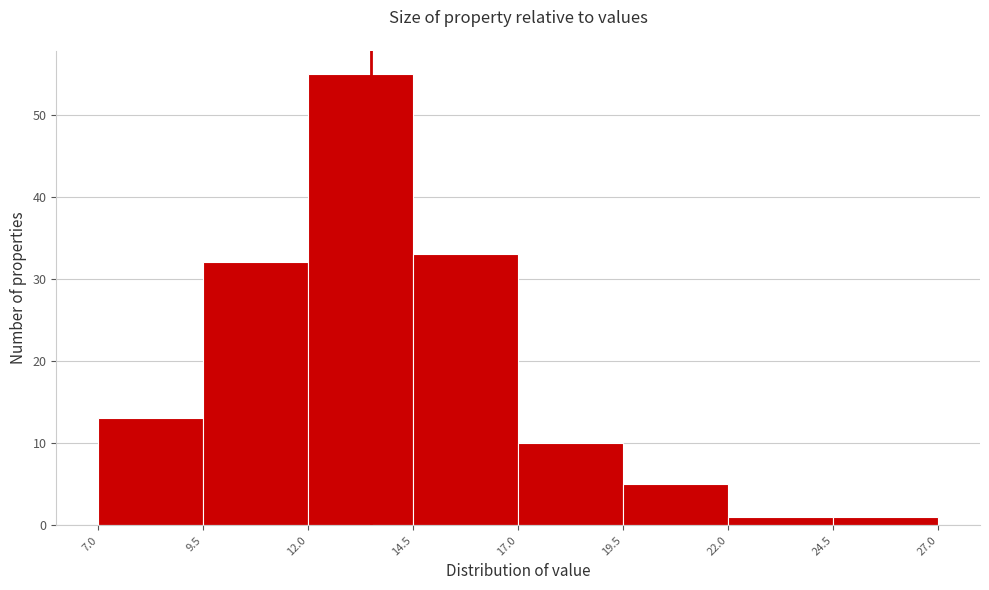

Reading left to right, list every bar in this chart as the range it spans on the x-axis followed by its height. The values are not printed on the chart, so give them approximately, as read against the axis.

7.0 to 9.5: 13
9.5 to 12.0: 32
12.0 to 14.5: 55
14.5 to 17.0: 33
17.0 to 19.5: 10
19.5 to 22.0: 5
22.0 to 24.5: 1
24.5 to 27.0: 1